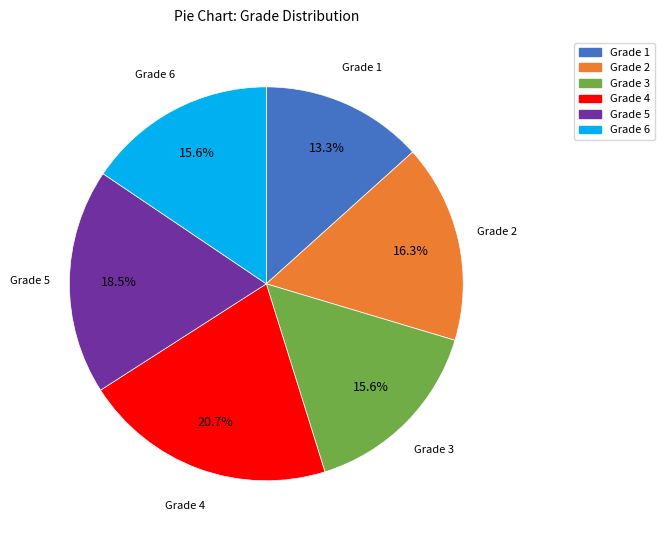

To the nearest percent, what portion does Grade 3 represent?

16%